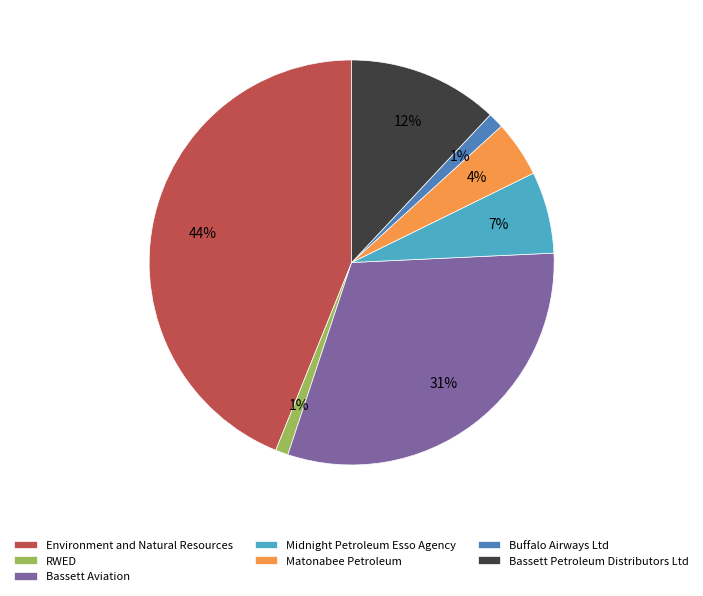

Does any single category account for the majority?

No